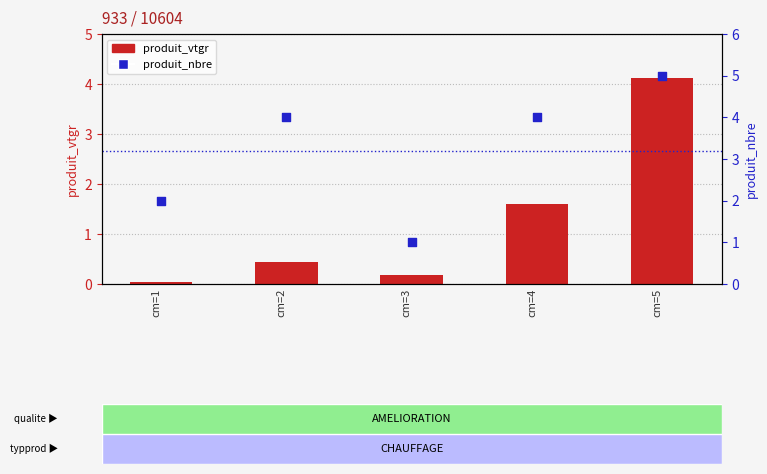

Which series reaches the minimum Y coordinate?

produit_vtgr